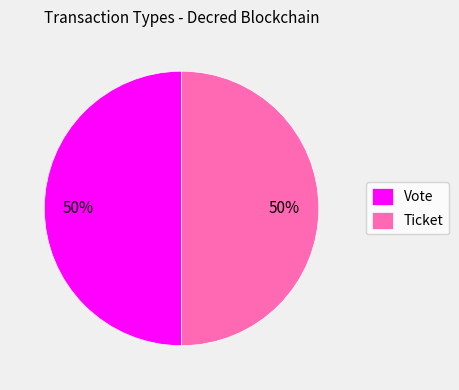

Approximately how many times larger is the value at Ticket compared to Vote?

1.0